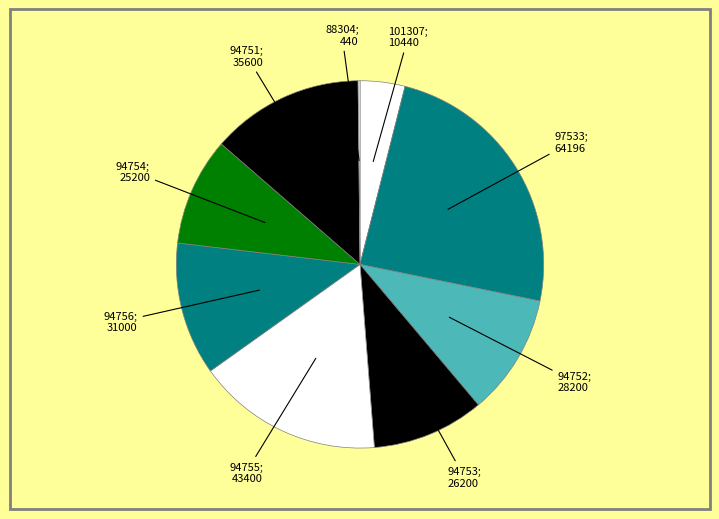

Is there any slice that represents more than half of the pie?

No